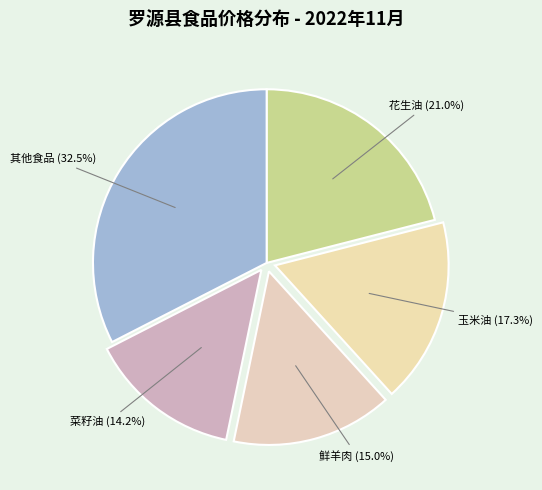

How many segments does this pie chart have?

5